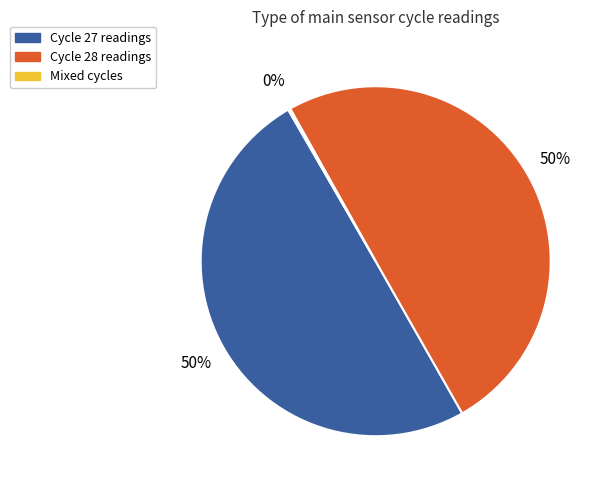

To the nearest percent, what is the average slice percentage?

33%